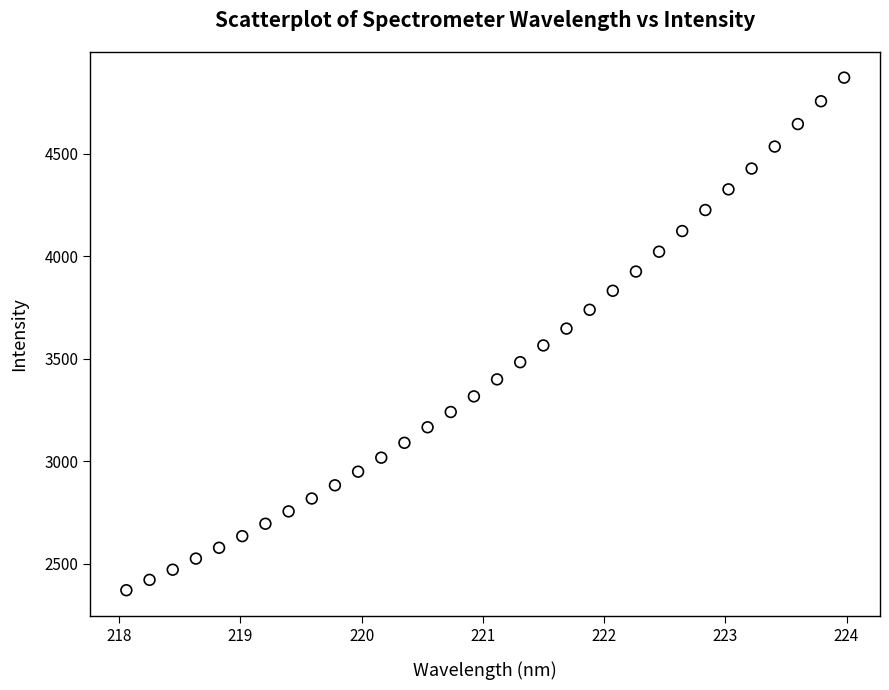

What is the range of Y values (max minus min)?

2500.2